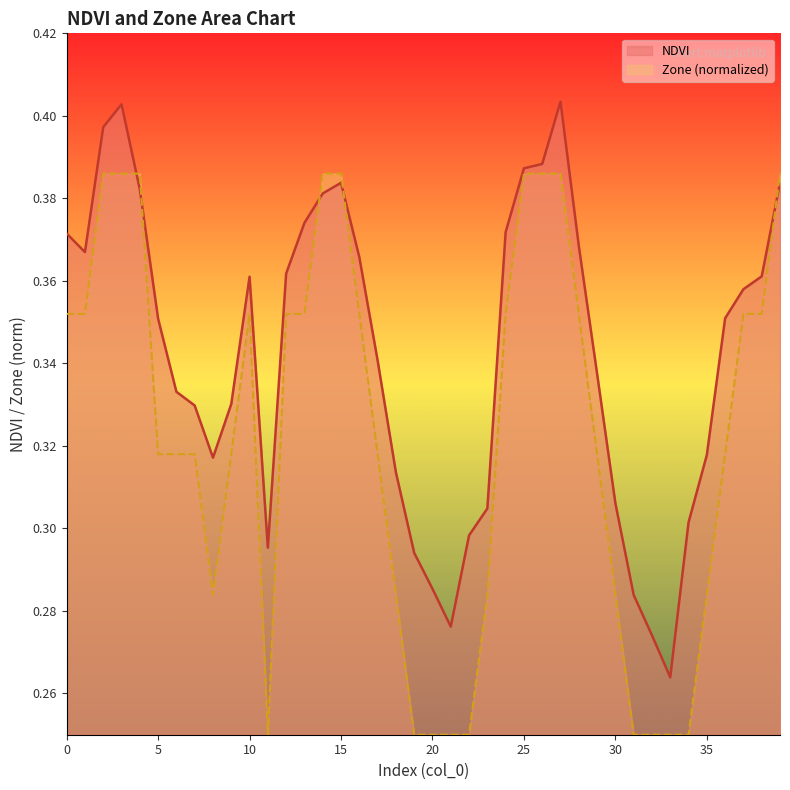

Which label corresponds to the smallest value in the chart?

11